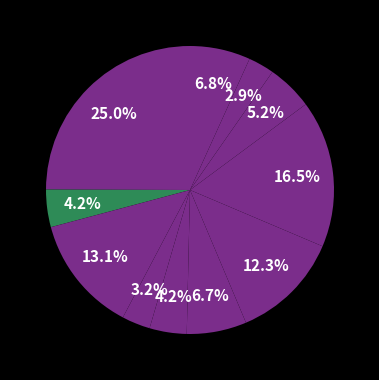

Is there a majority slice in this chart?

No